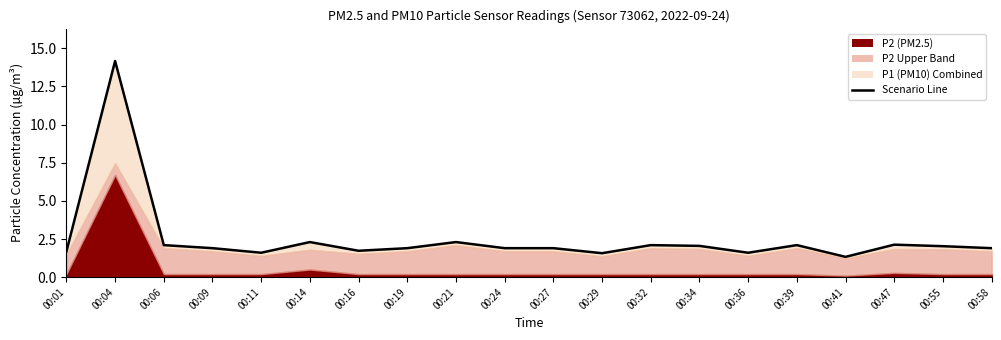

True or false: the data shows 0.4 at 00:29.

False